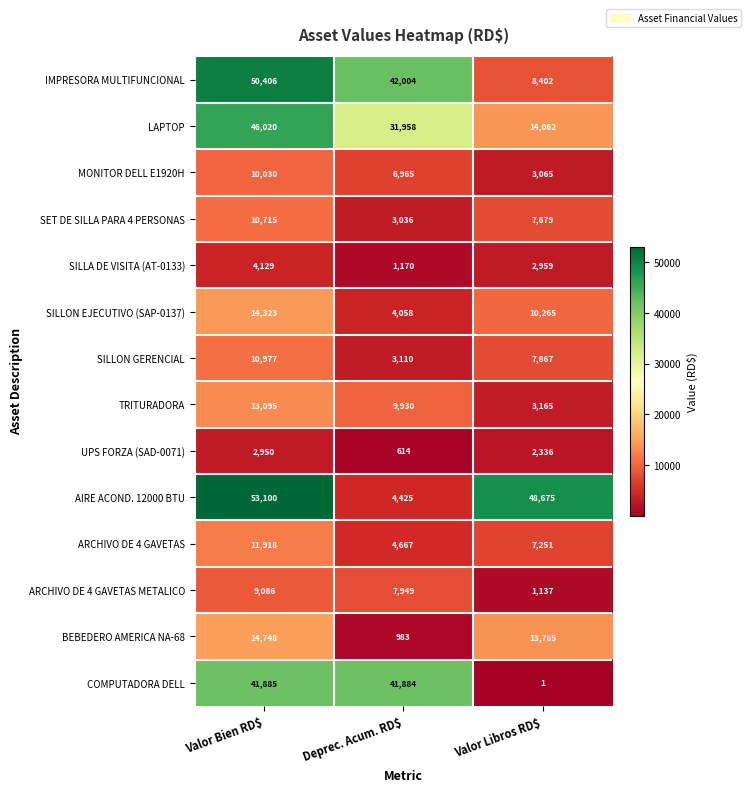

At which category does the chart reach its peak across all series?

Valor Bien RD$